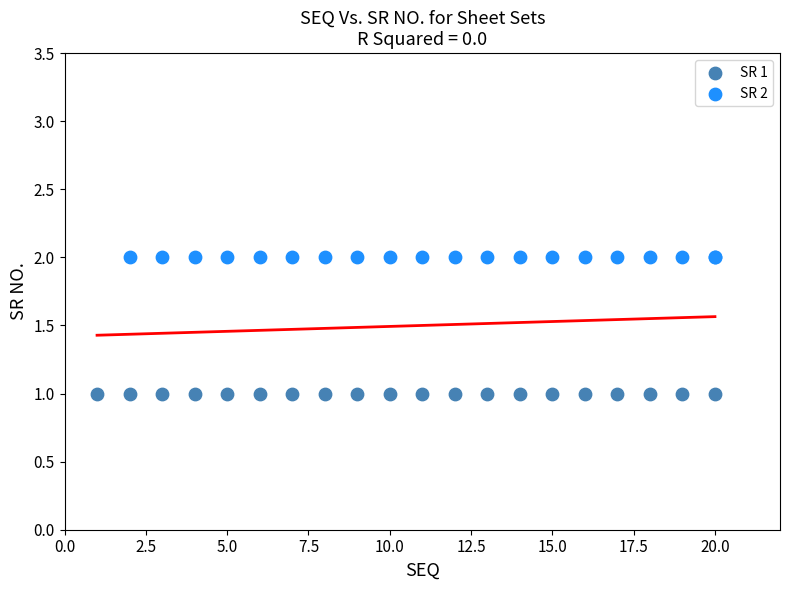

Which series contains the highest Y value?

SR 2